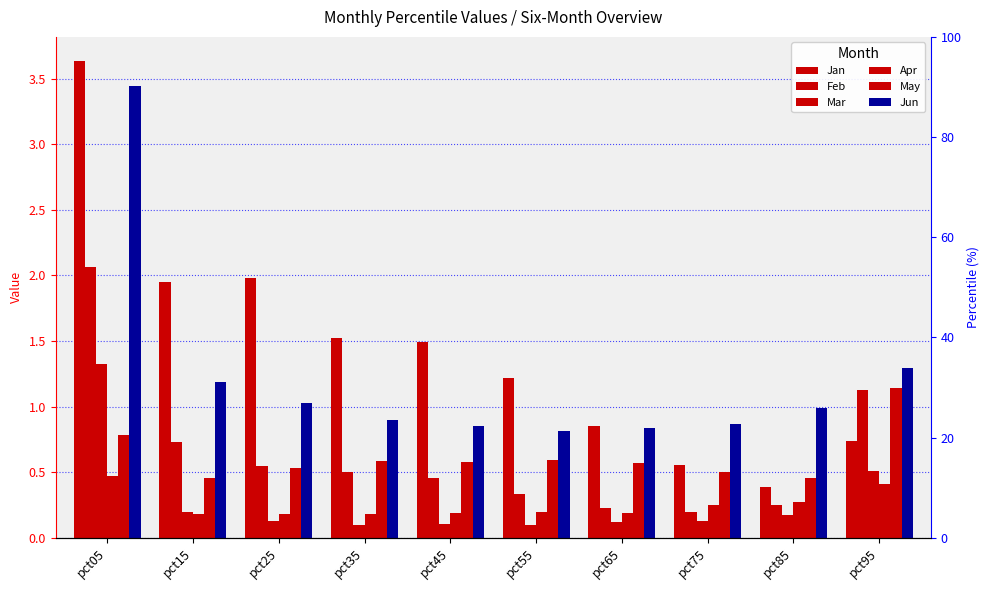

List the series in order of their peak value, lowest first.

Apr, May, Mar, Feb, Jun, Jan